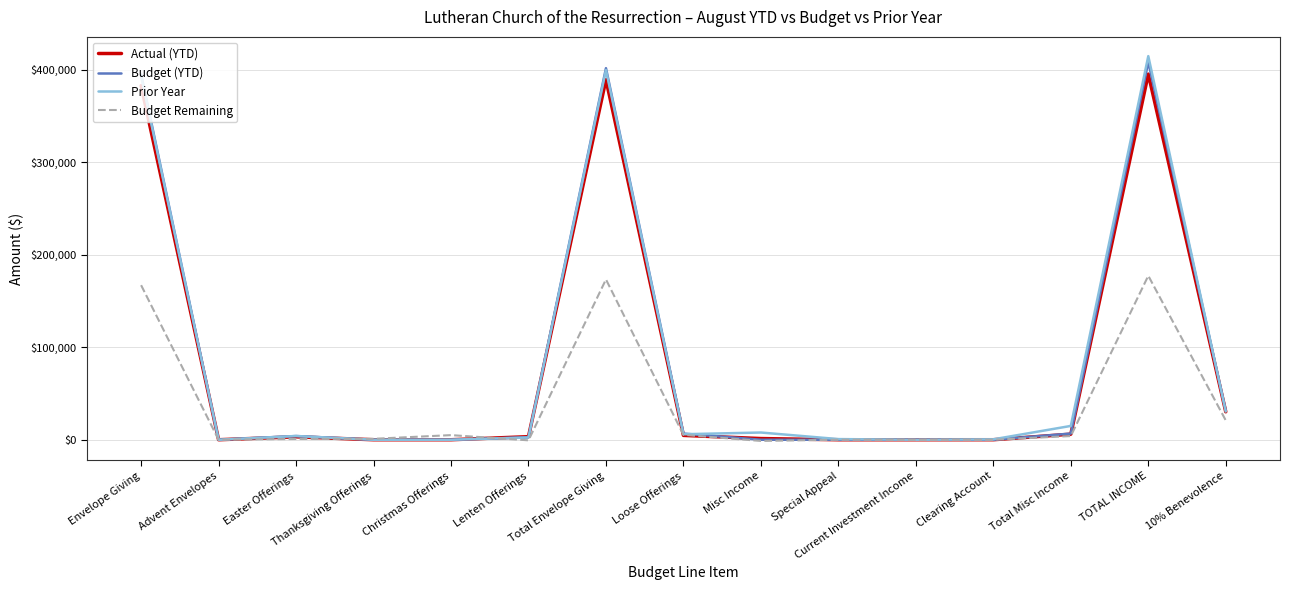

Where is the first local maximum for Prior Year?

Easter Offerings